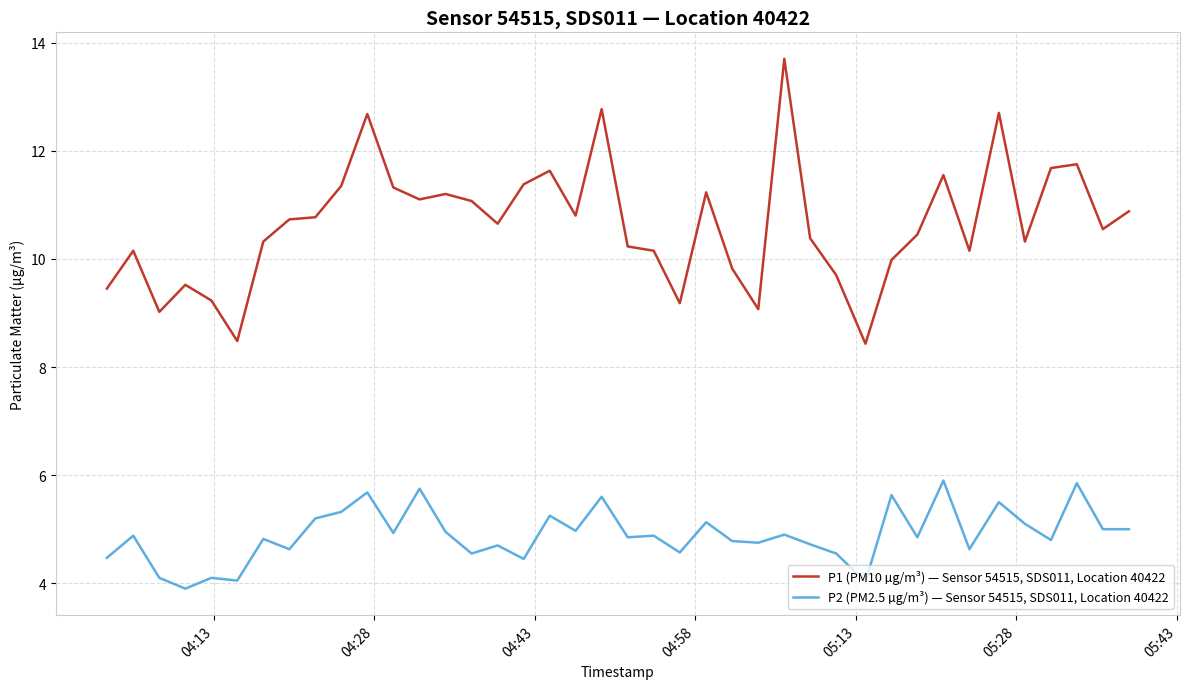

Which series has the widest spread of values?

P1 (PM10 µg/m³) — Sensor 54515, SDS011, Location 40422